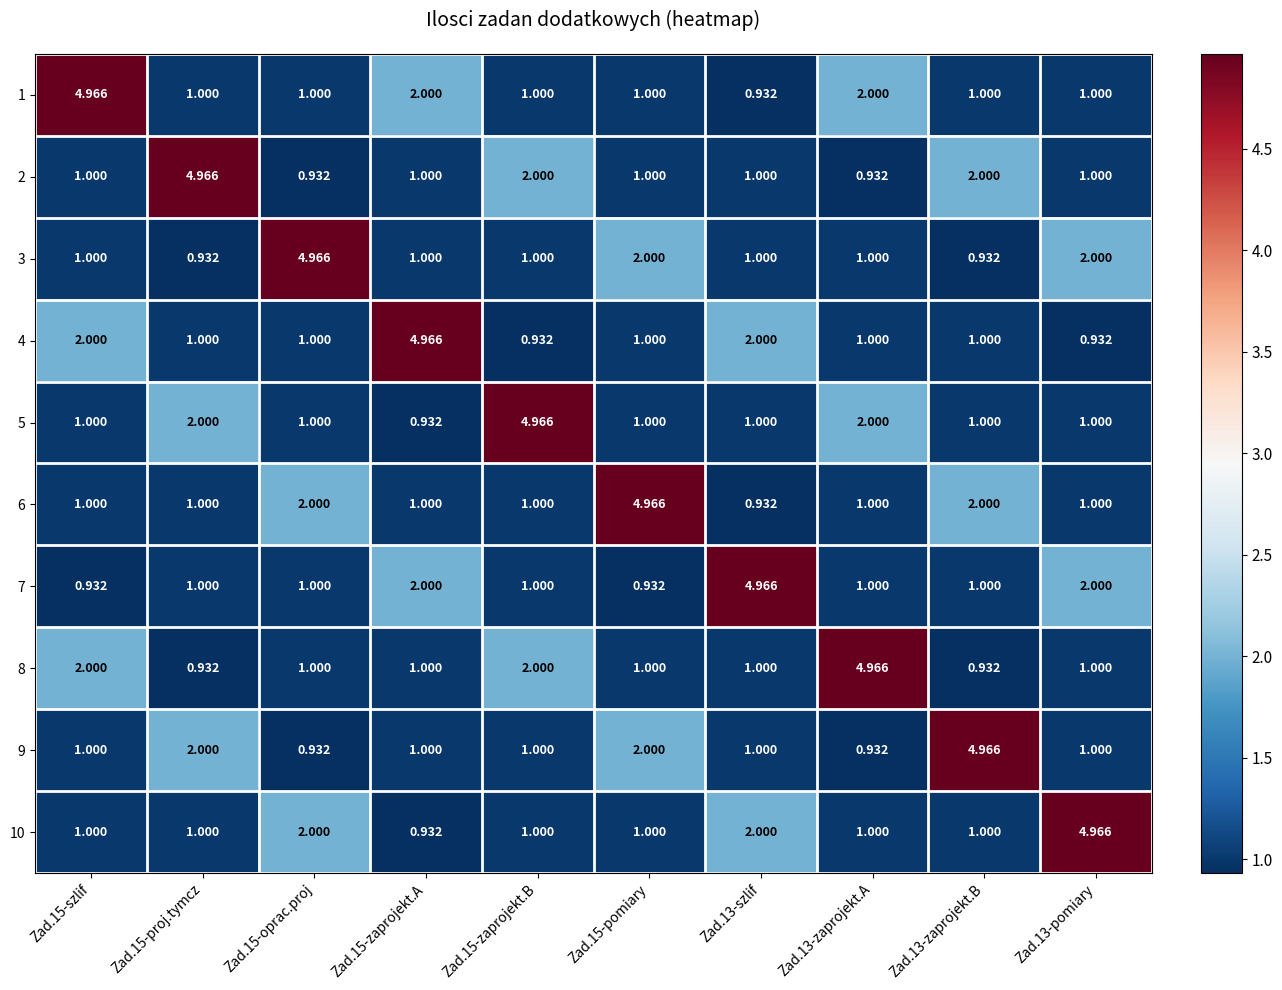

Is the value of 2 at Zad.15-proj.tymcz greater than the value of 4 at Zad.15-zaprojekt.B?

Yes